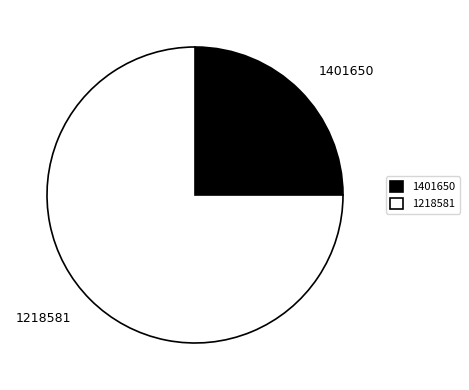

Is it true that 1218581 is 75% of the pie?

True